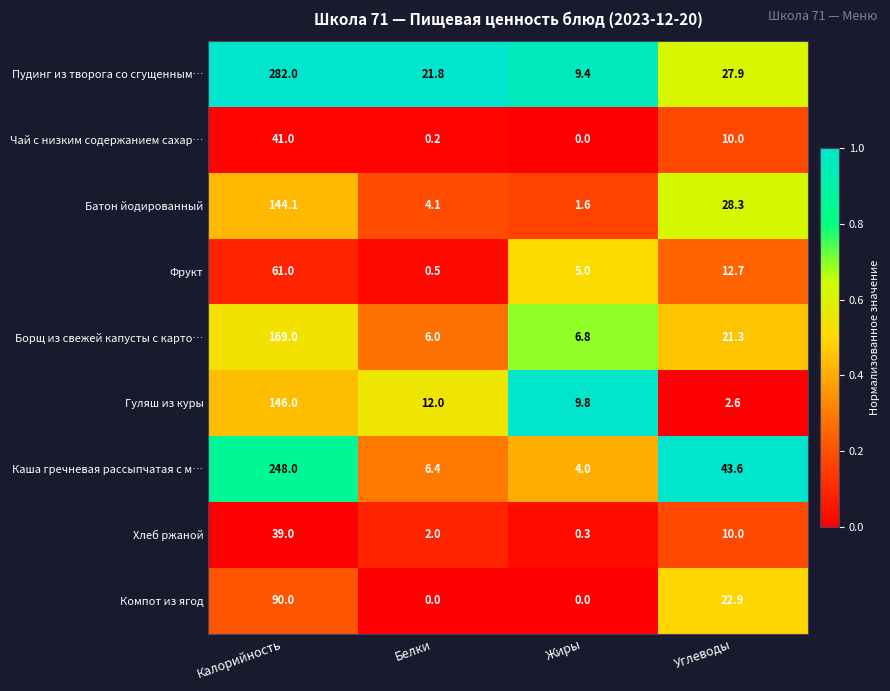

List the series in order of their peak value, lowest first.

Хлеб ржаной, Чай с низким содержанием сахар…, Фрукт, Компот из ягод, Батон йодированный, Гуляш из куры, Борщ из свежей капусты с карто…, Каша гречневая рассыпчатая с м…, Пудинг из творога со сгущенным…